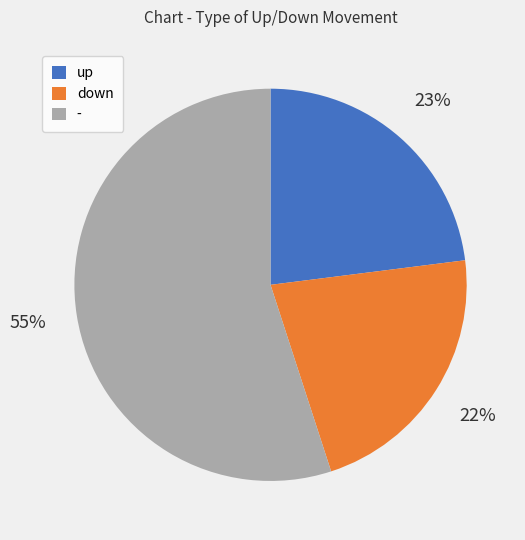

How many segments does this pie chart have?

3